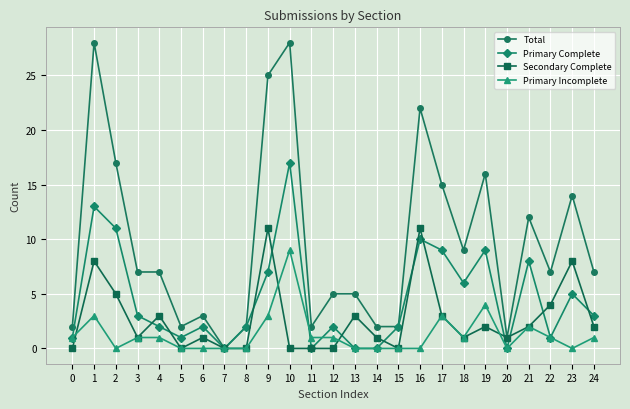

Does the chart display data point markers on the line(s)?

Yes